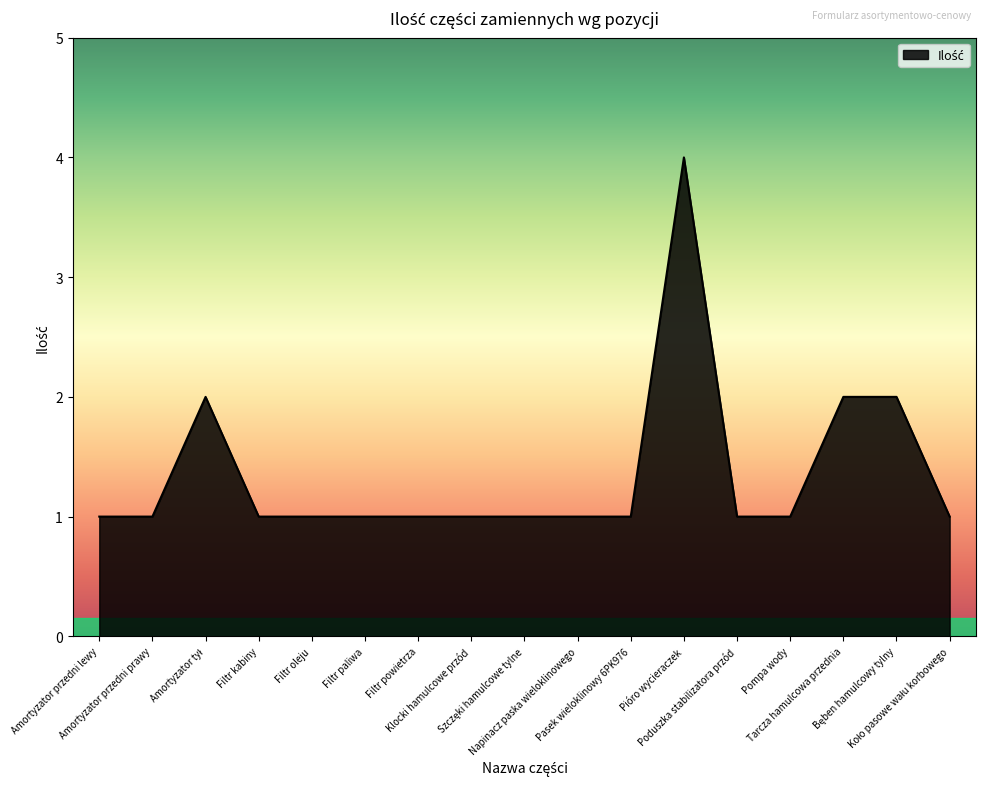

What is the difference between the maximum and minimum values?

3